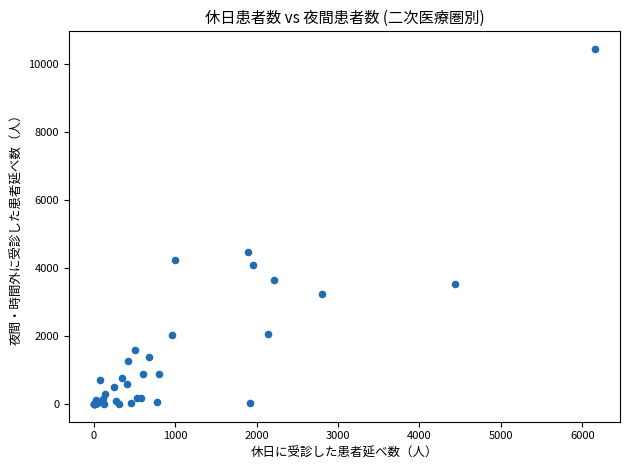

What Y value in the scatter plot is closest to 5219?

4480